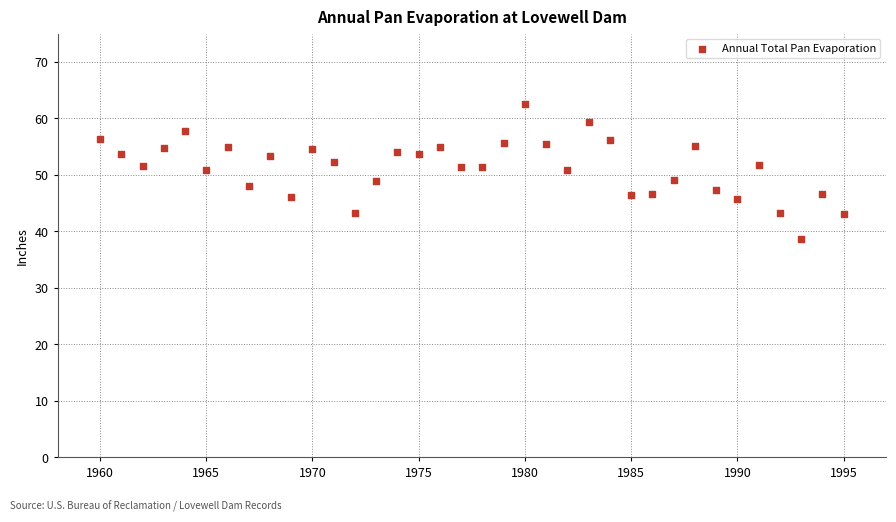

What is the range of X values (max minus min)?

35.0